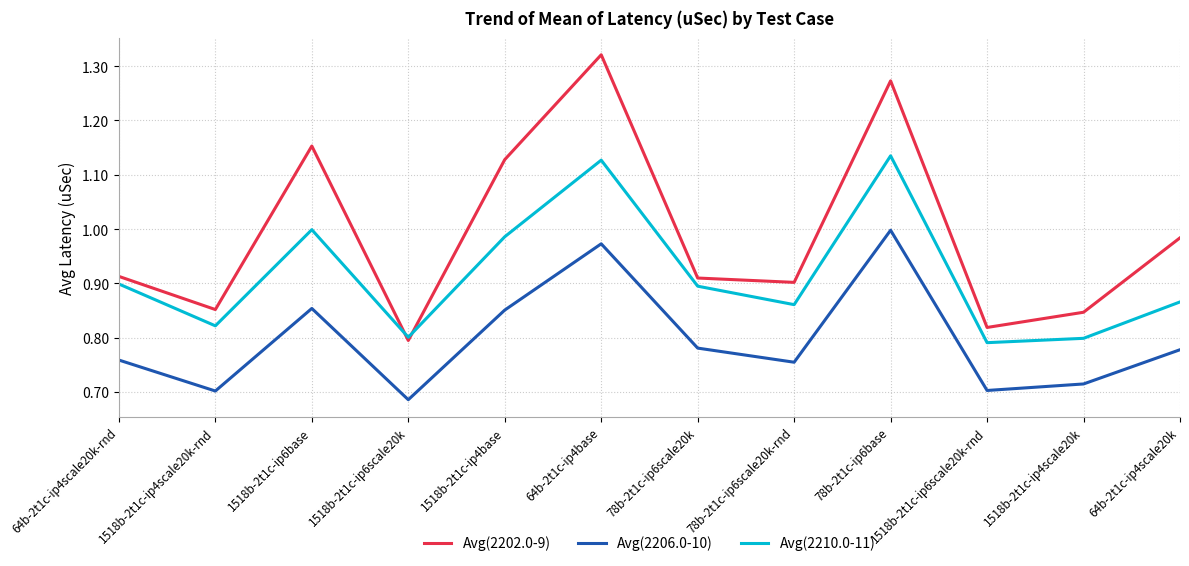

Which series has the largest range (max minus min)?

Avg(2202.0-9)